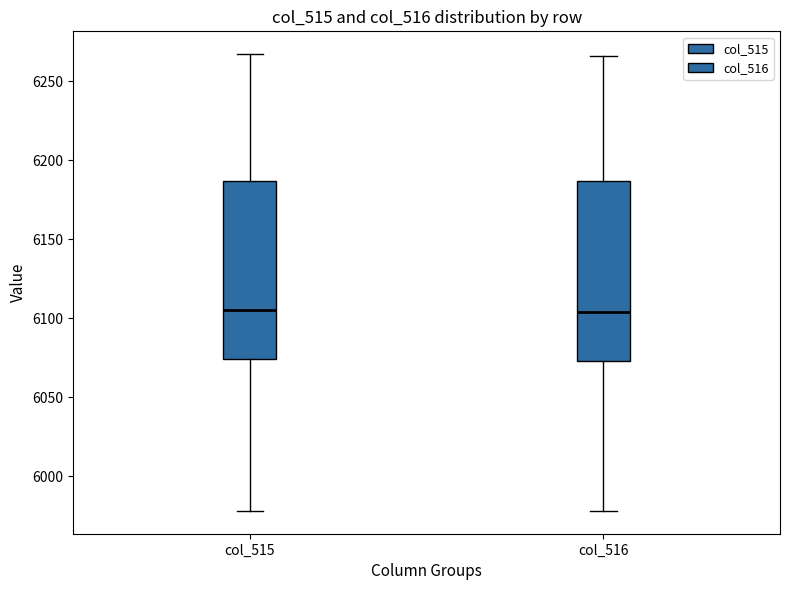

Reading left to right, transcribe this box plot: for each box, give where its median line is, the range the box spans, and where its two whiskers end, as read against the y-axis. The values are not printed on the chart, so give them approximately, as read against the axis.

col_515: median 6105, box 6075 to 6185, whiskers 5980 to 6265
col_516: median 6105, box 6075 to 6185, whiskers 5980 to 6265